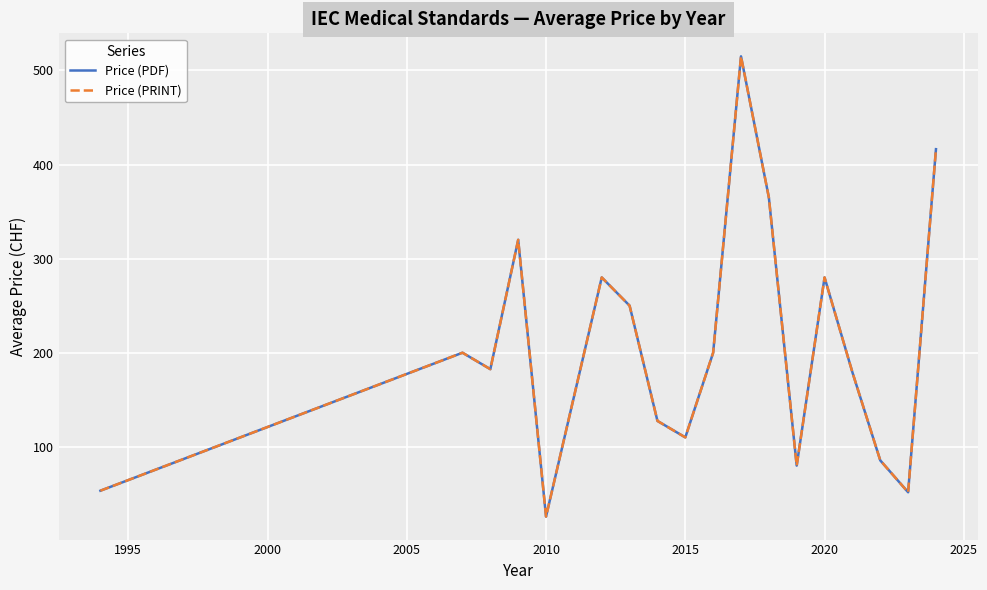

How many lines are shown in the chart?

2